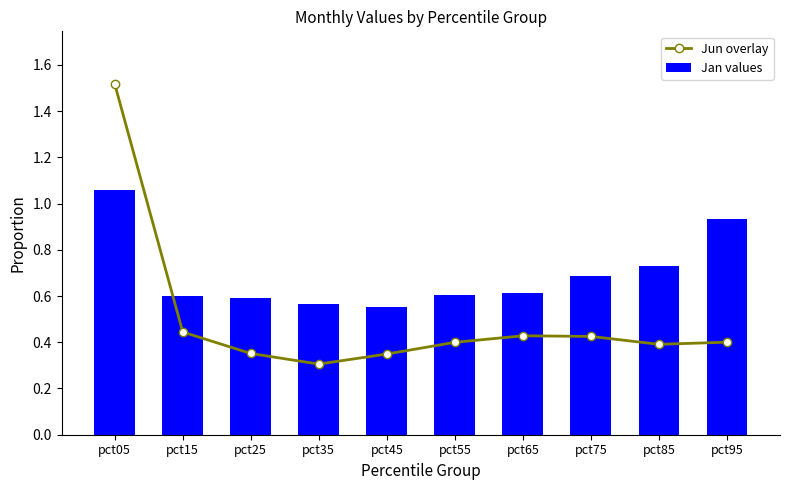

The Jan values series shows 0.4 at pct15. True or false?

False